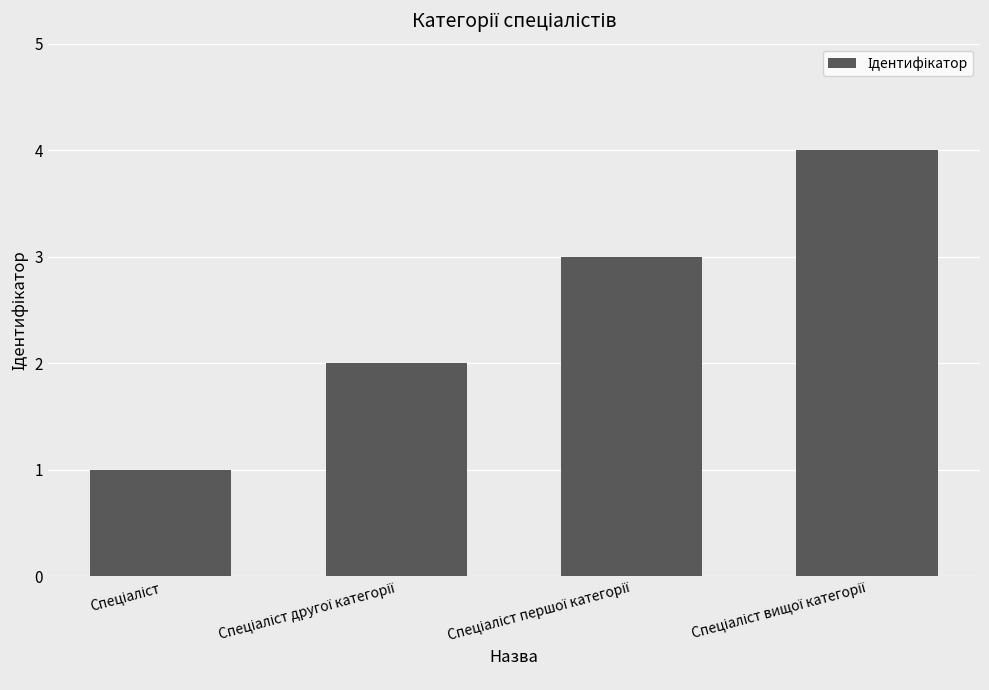

How many data points are less than 3?

2